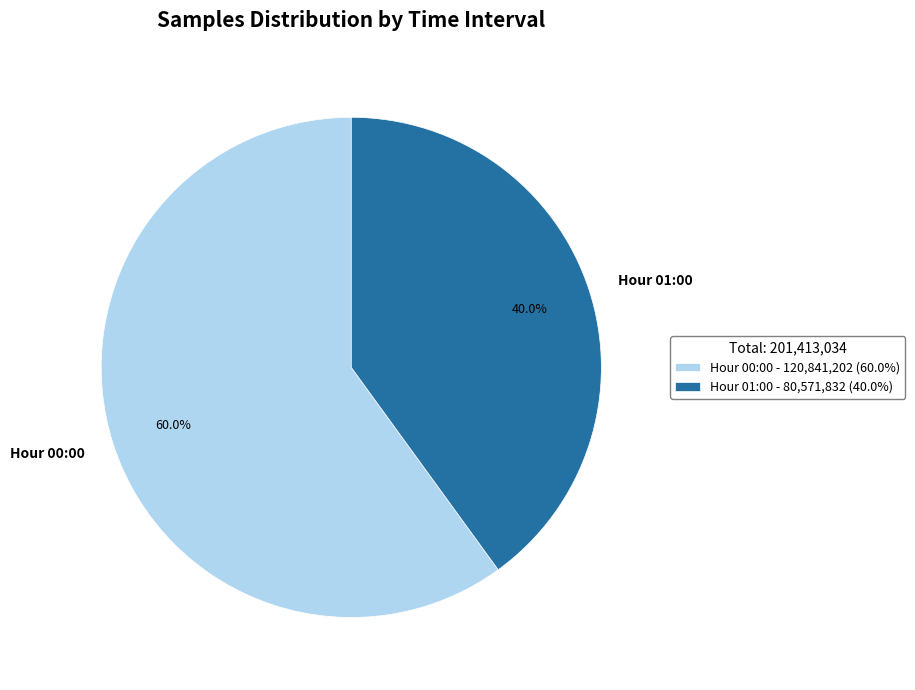

Between Hour 00:00 and Hour 01:00, which is larger?

Hour 00:00